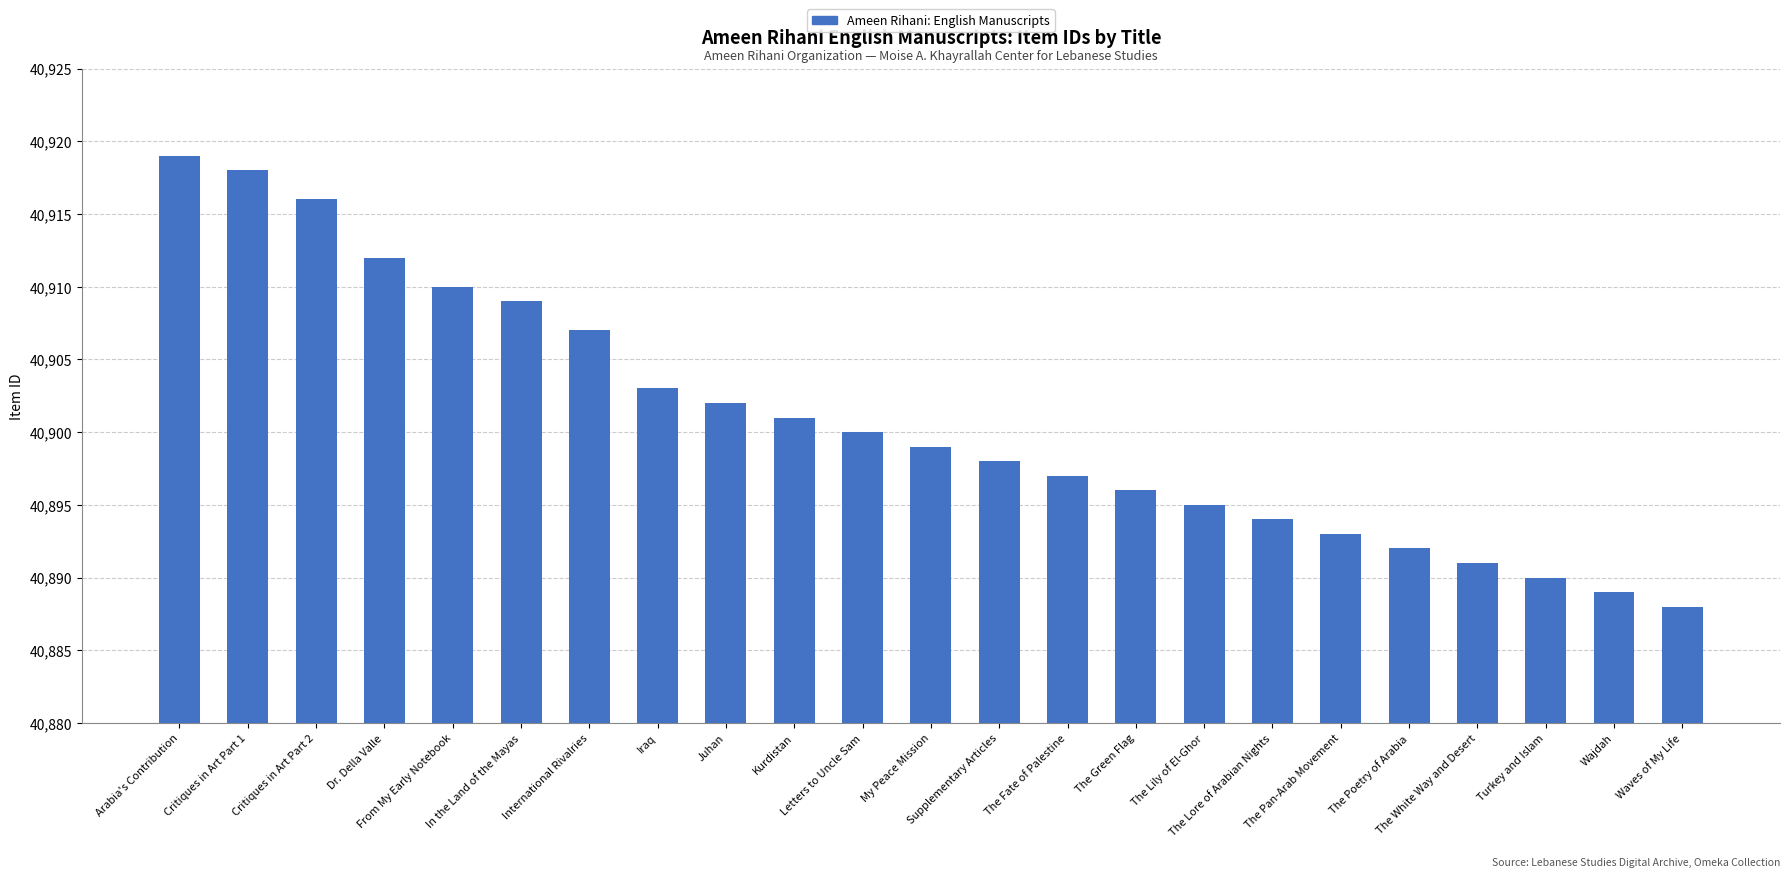

What is the label of the 6th bar from the right?

The Pan-Arab Movement